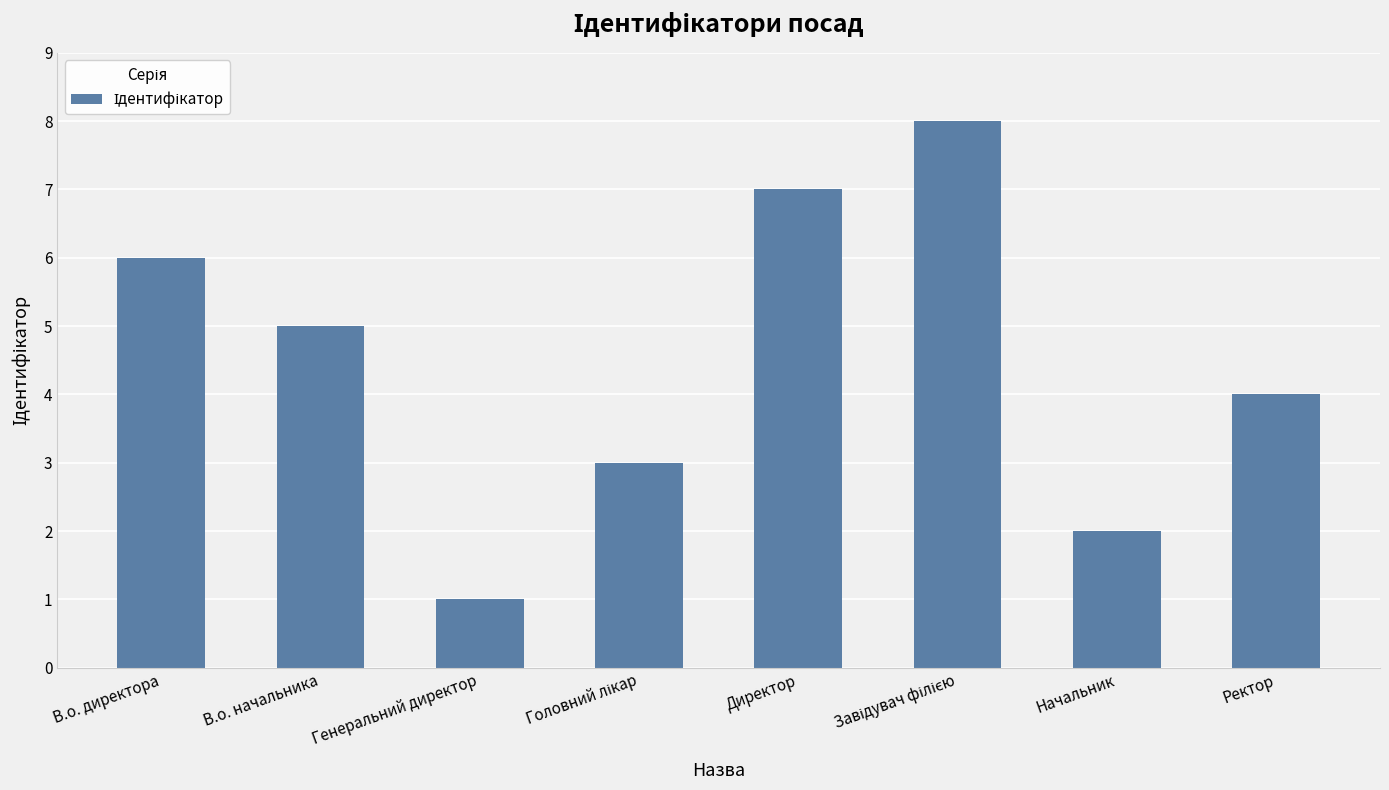

How many bars are there in total?

8